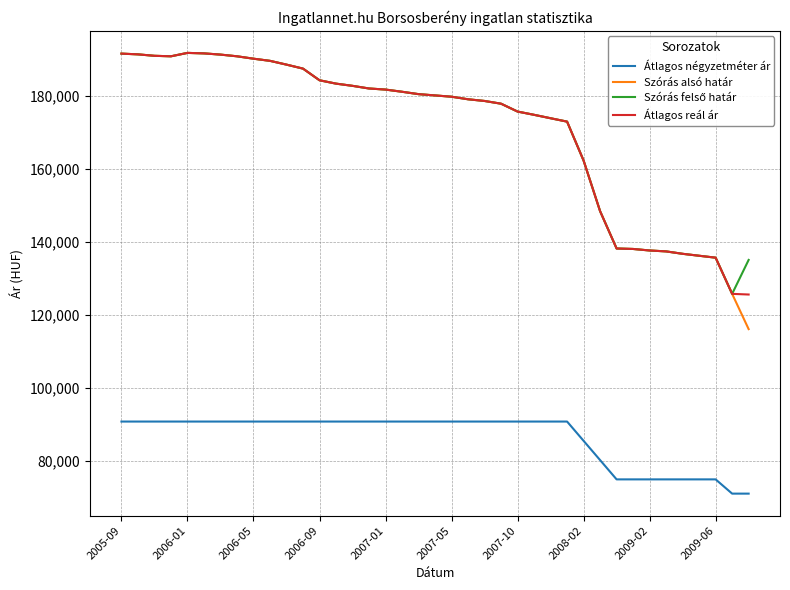

Does the chart display data point markers on the line(s)?

No